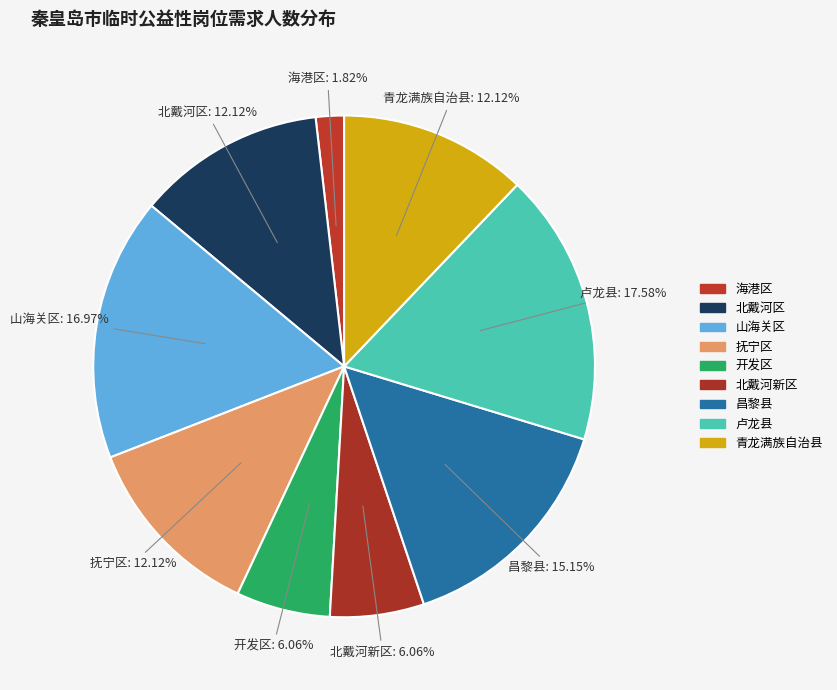

Does 山海关区 account for over 50% of the chart?

No